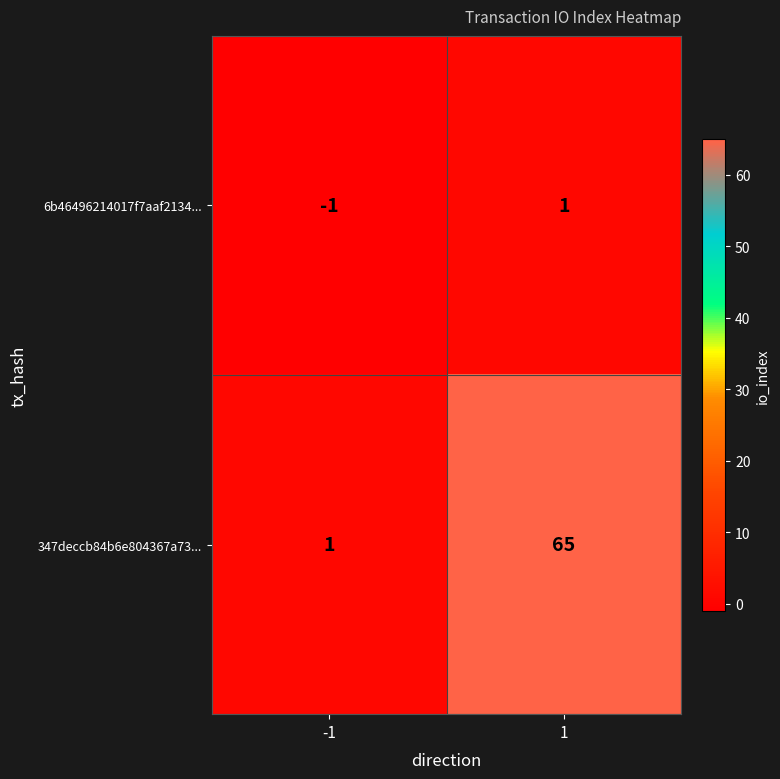

Is the value of 347deccb84b6e804367a73... at 1 greater than the value of 6b46496214017f7aaf2134... at 1?

Yes